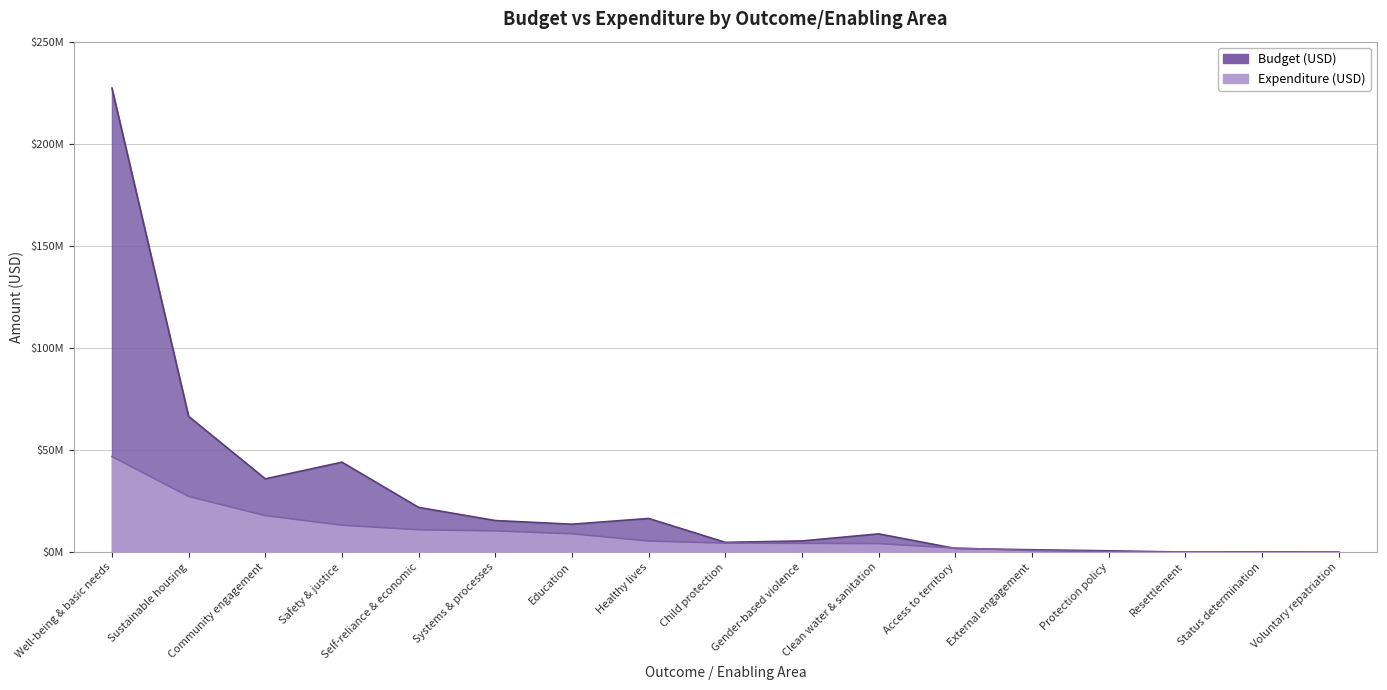

Which category has the lowest value across all series?

Voluntary repatriation